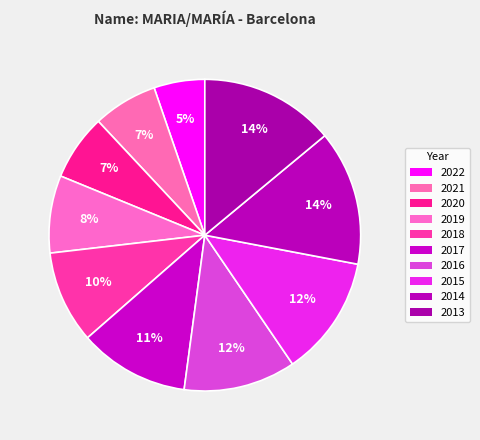

Count the number of slices in the pie.

10